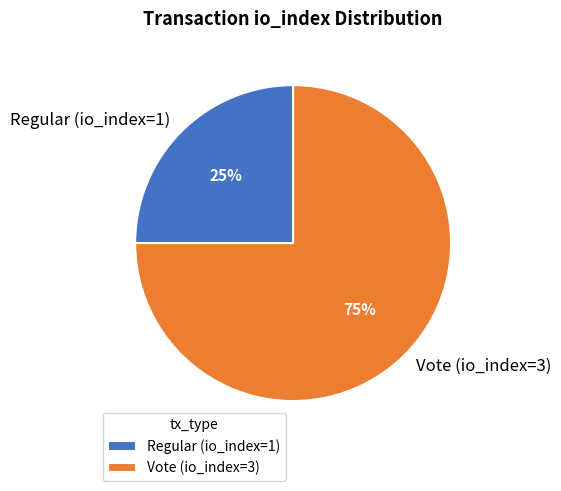

To the nearest percent, what is the difference between the Regular (io_index=1) and Vote (io_index=3) slice percentages?

50%